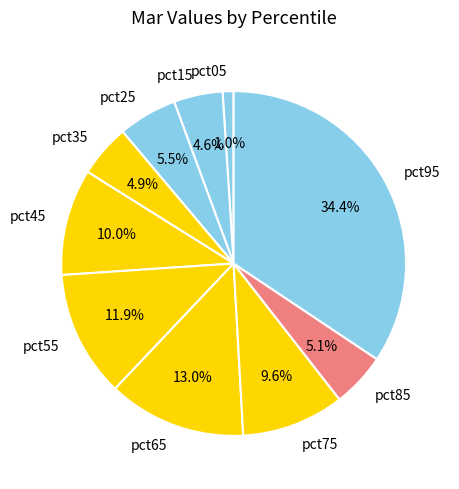

Count the number of slices in the pie.

10